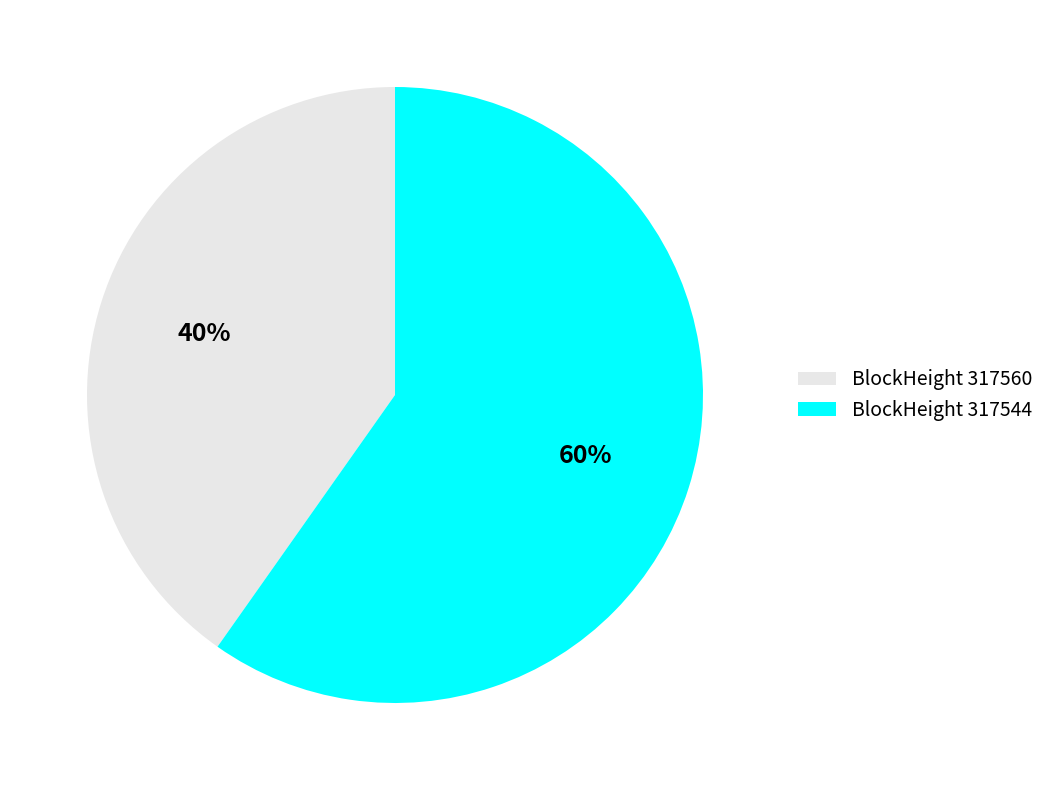

Is the sum of BlockHeight 317544 and BlockHeight 317560 greater than half?

Yes